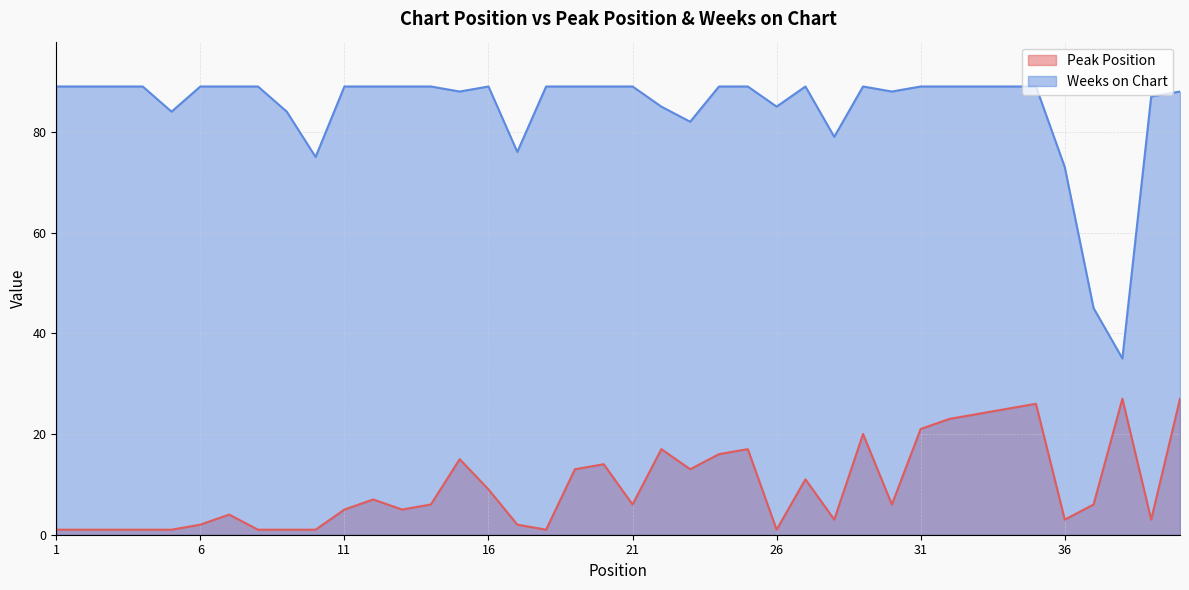

True or false: Weeks on Chart and Peak Position cross at least once.

False